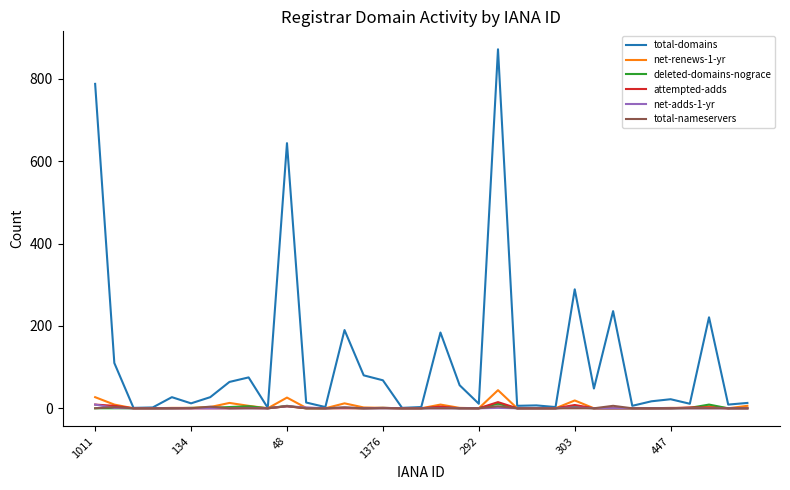

Which series has the largest range (max minus min)?

total-domains